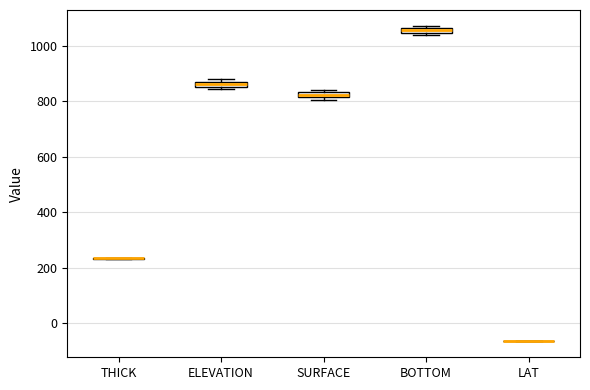

Where is the lower edge of the box for BOTTOM on the y-axis? The values are not printed on the chart, so give them approximately, as read against the axis.

1040